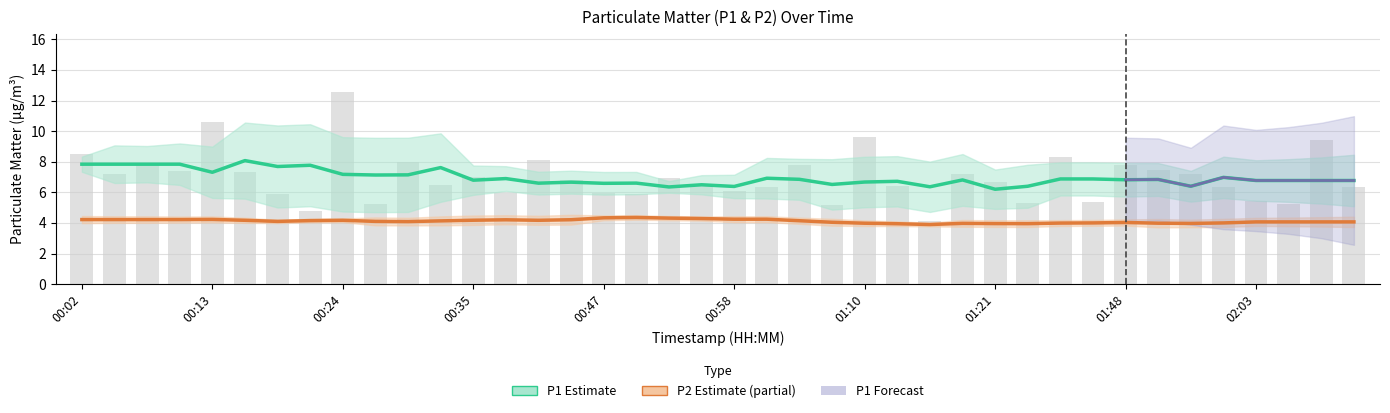

The chart shows a value of 5.2 at 02:06. True or false?

True